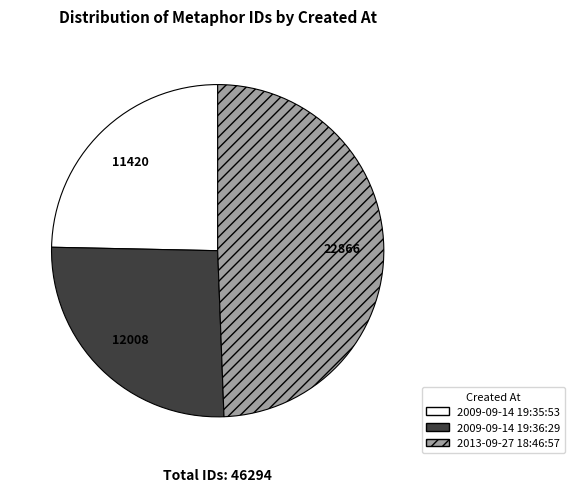

What is the ratio of the value at 2009-09-14 19:36:29 to the value at 2013-09-27 18:46:57?

0.5